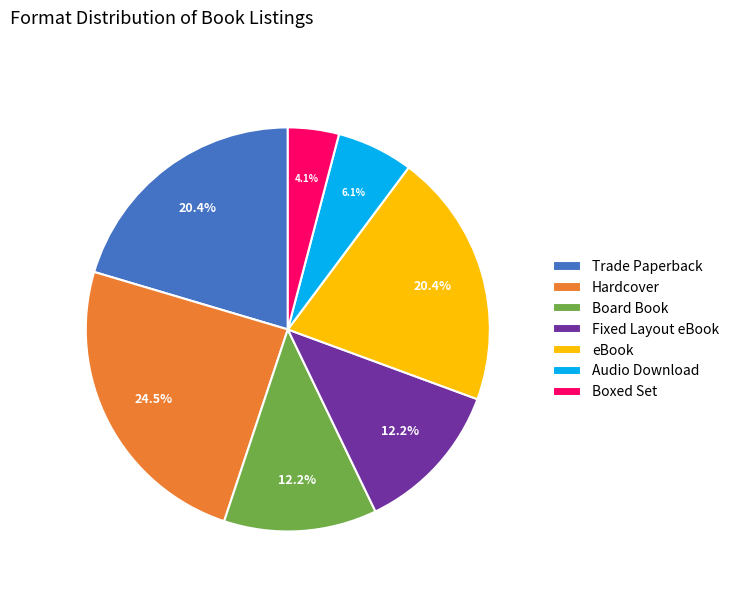

To the nearest percent, what portion does Fixed Layout eBook represent?

12%